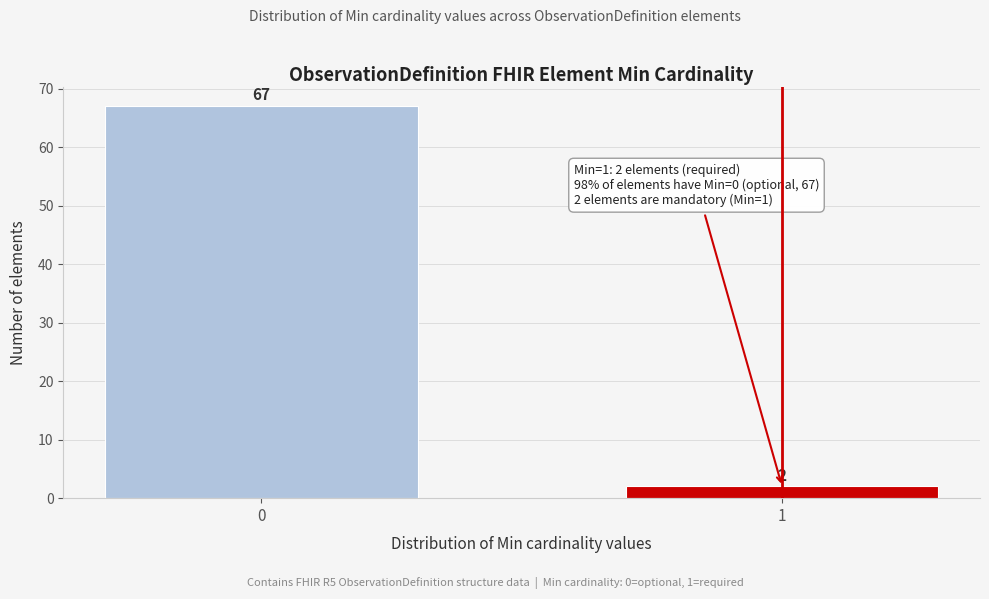

Reading left to right, extract all data points from this chart.

67	2